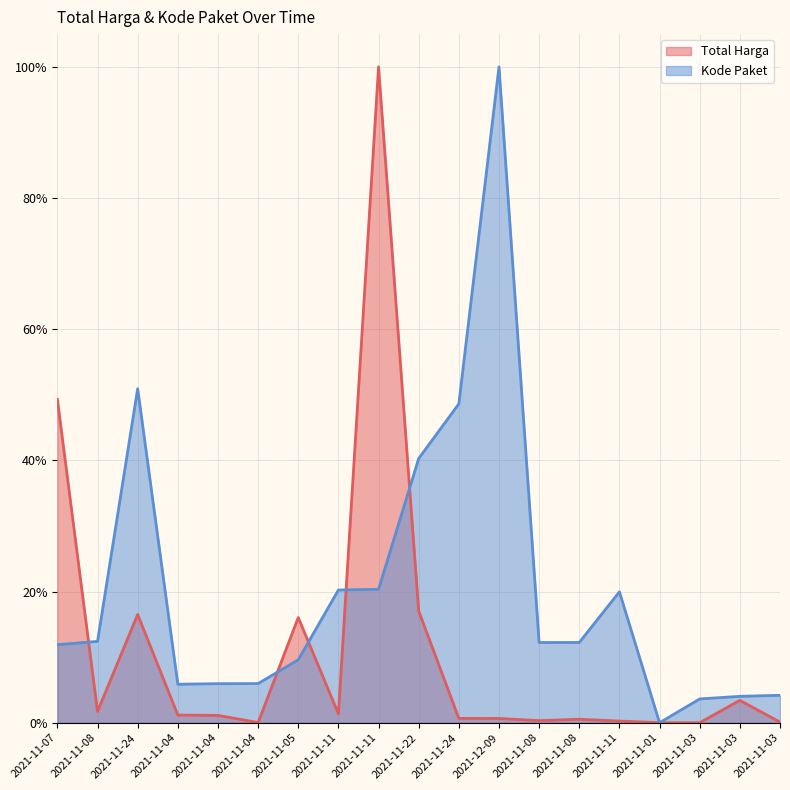

Which category has the lowest value across all series?

2021-11-03